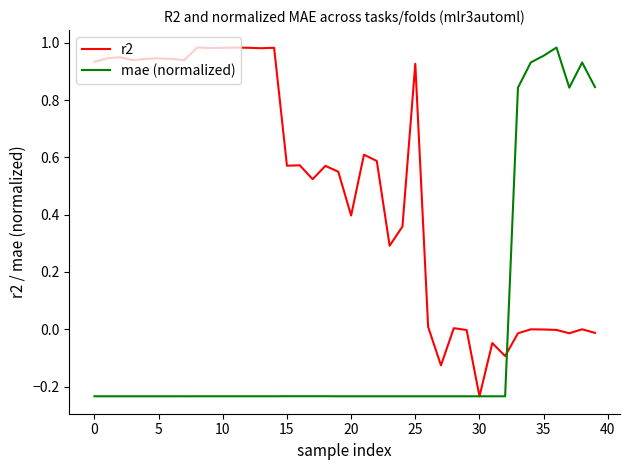

Which series has the largest total across all categories?

r2